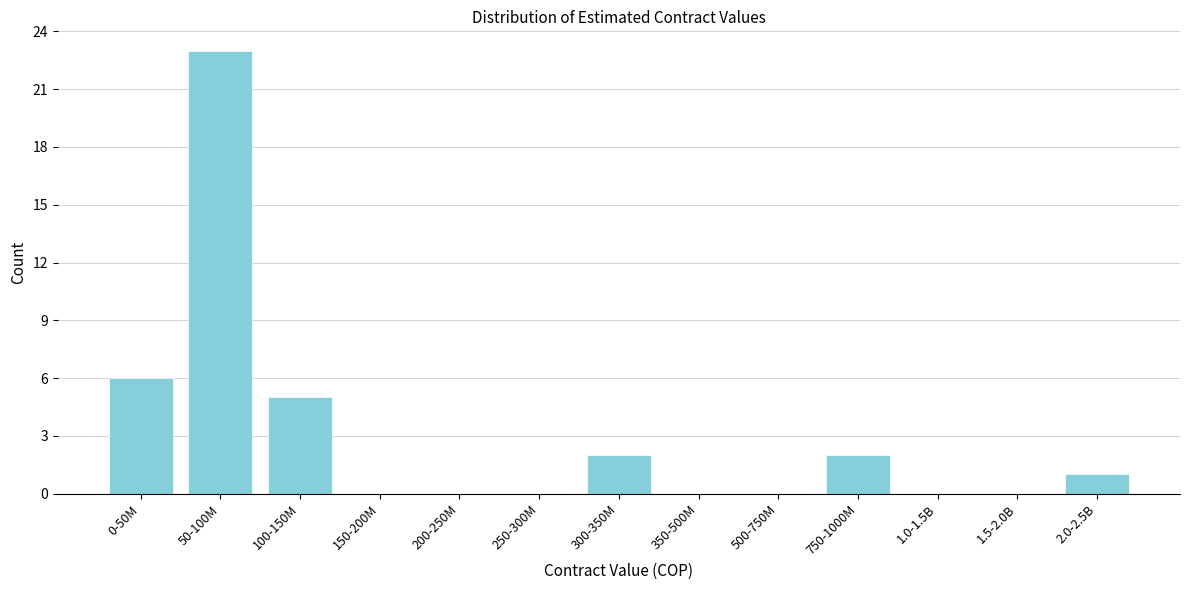

Reading left to right, what are all the values shown in this chart?

0-50M=6	50-100M=23	100-150M=5	150-200M=0	200-250M=0	250-300M=0	300-350M=2	350-500M=0	500-750M=0	750-1000M=2	1.0-1.5B=0	1.5-2.0B=0	2.0-2.5B=1